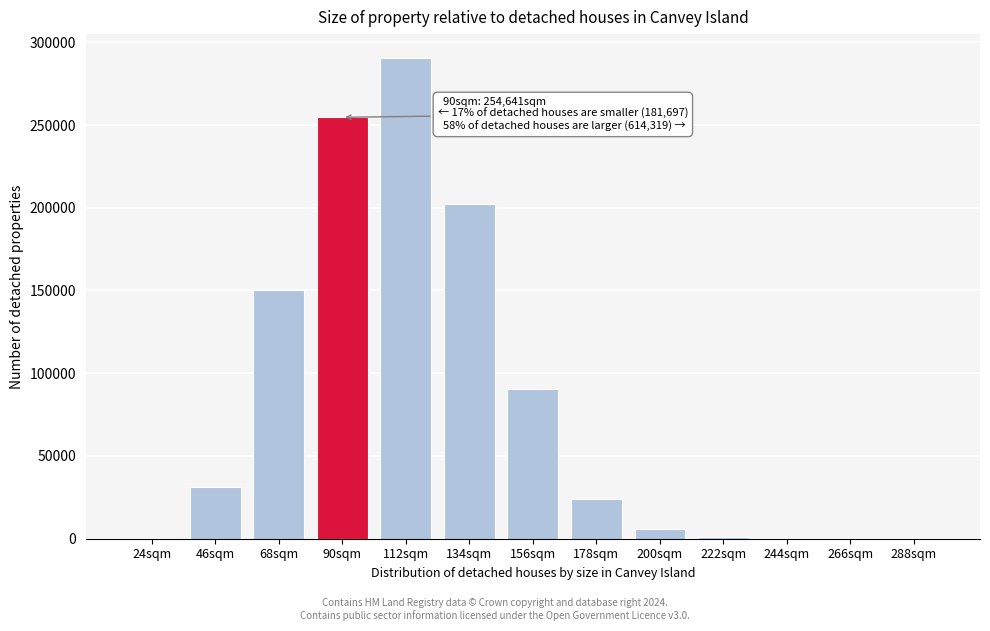

At which label is the value closest to 145206?

68sqm